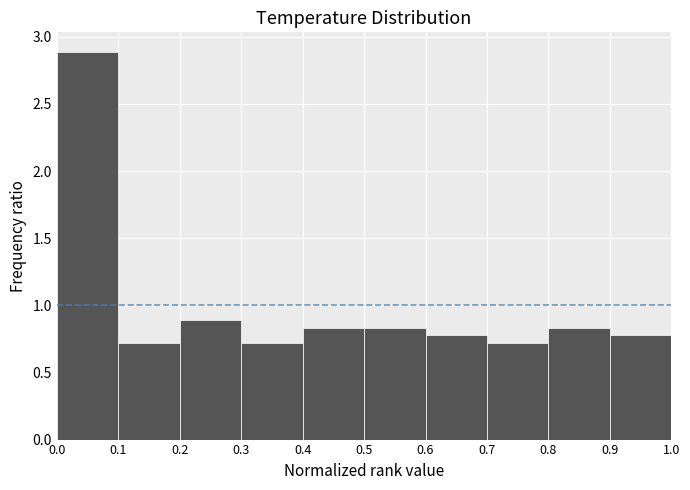

Which range on the x-axis has the tallest bar?

0.0 to 0.1